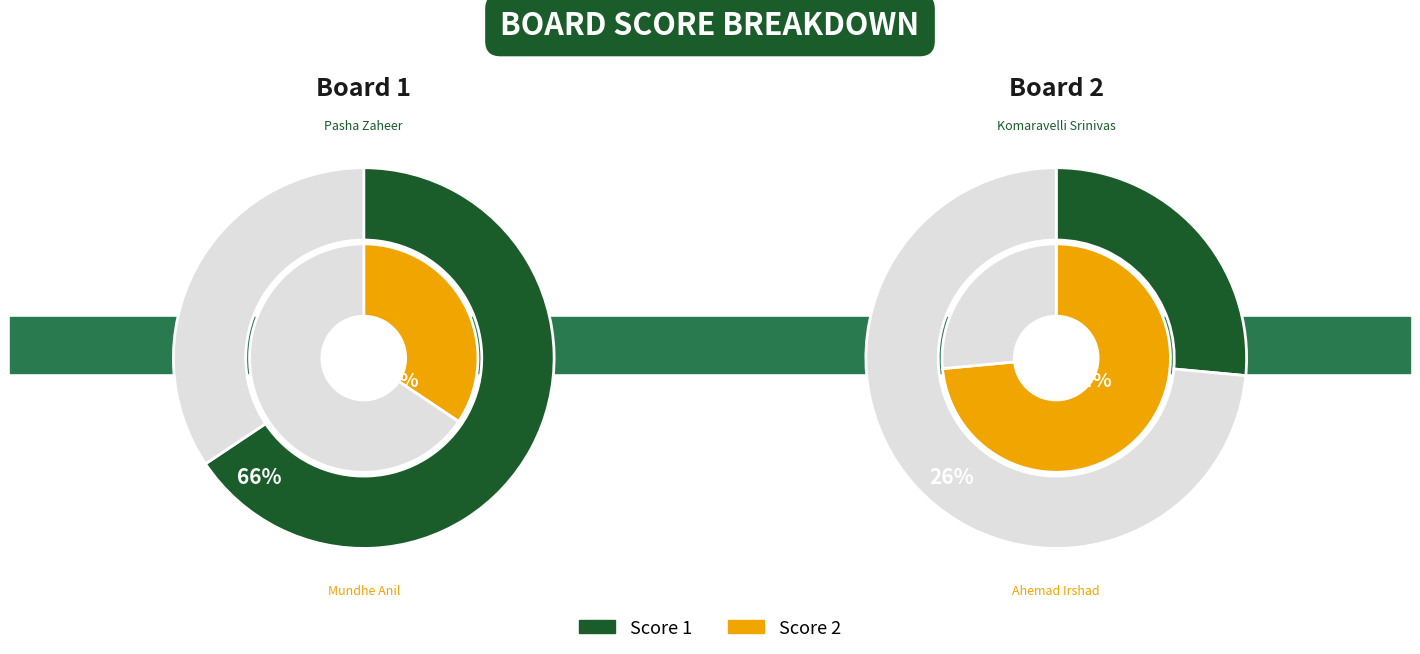

Is the sum of 2 and 1 greater than half?

Yes